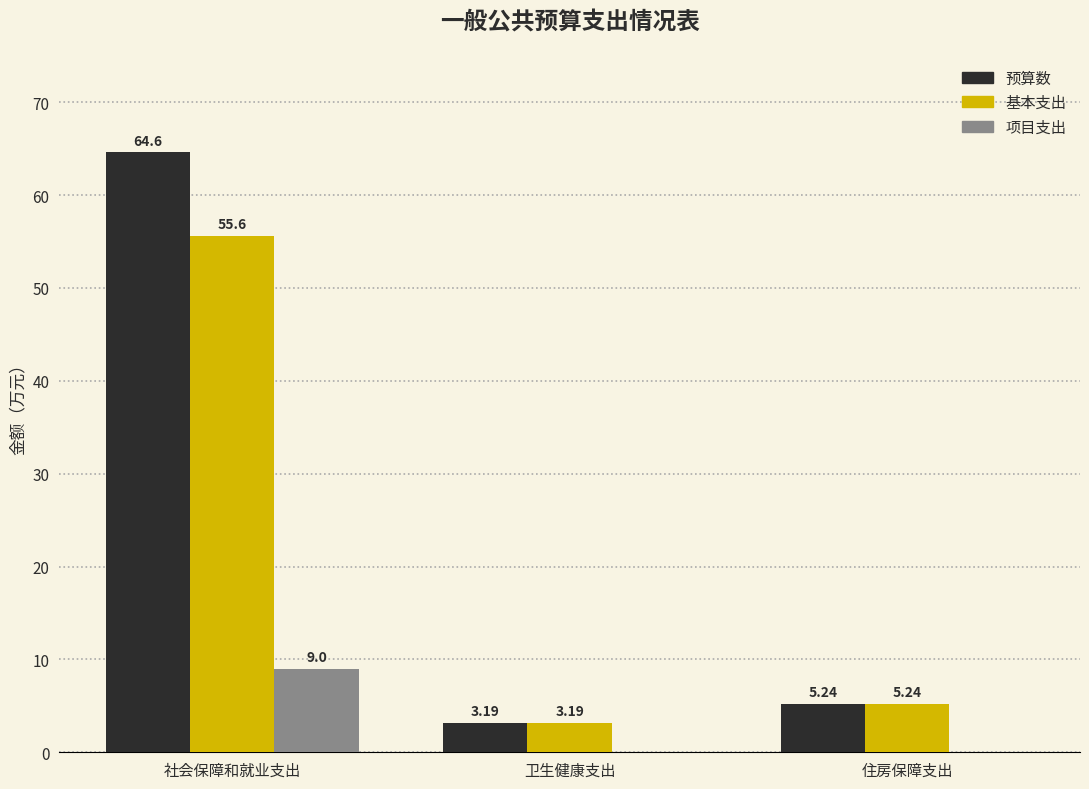

What is the sum of the 项目支出 values at 卫生健康支出 and 社会保障和就业支出?

9.0